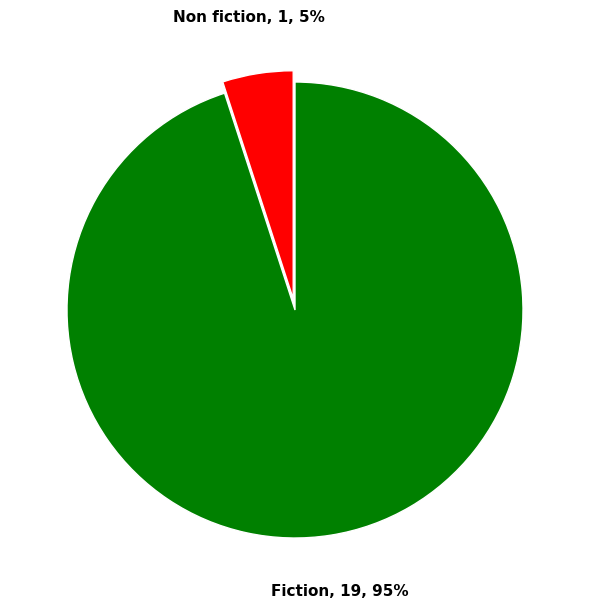

To the nearest percent, what percentage of the pie is Fiction?

95%